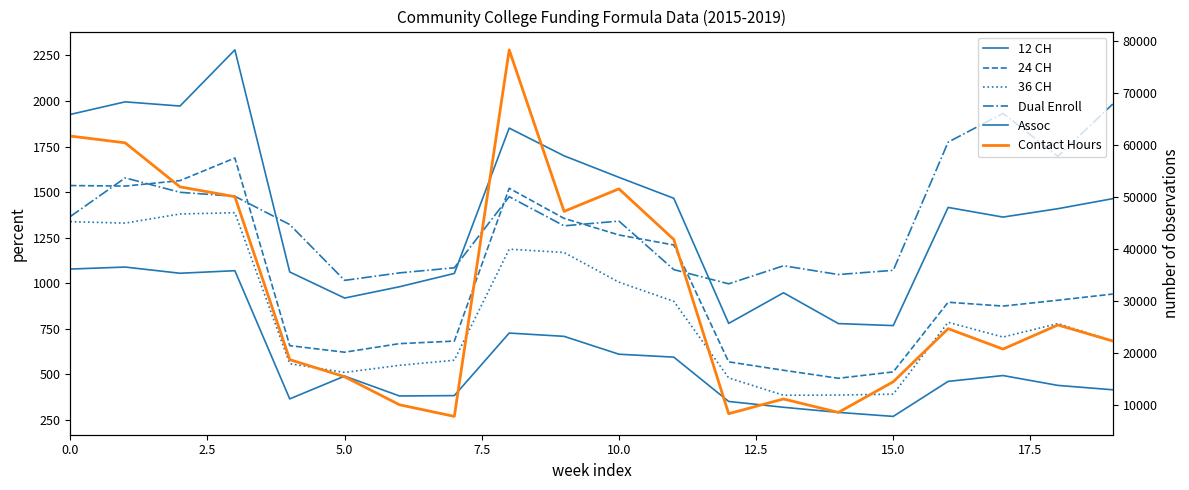

Which series has the largest total across all categories?

Contact Hours